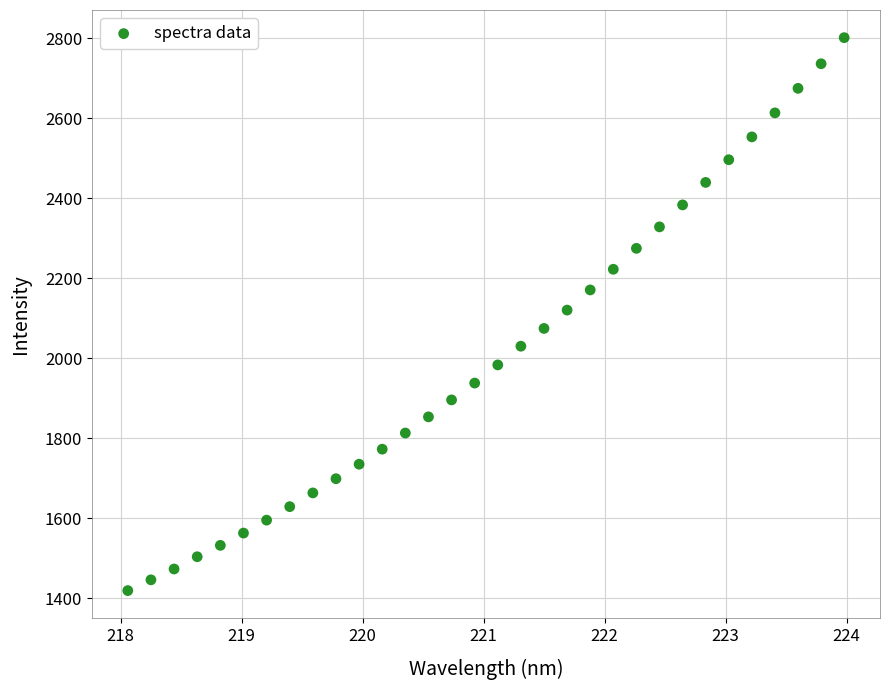

What is the range of Y values (max minus min)?

1383.2